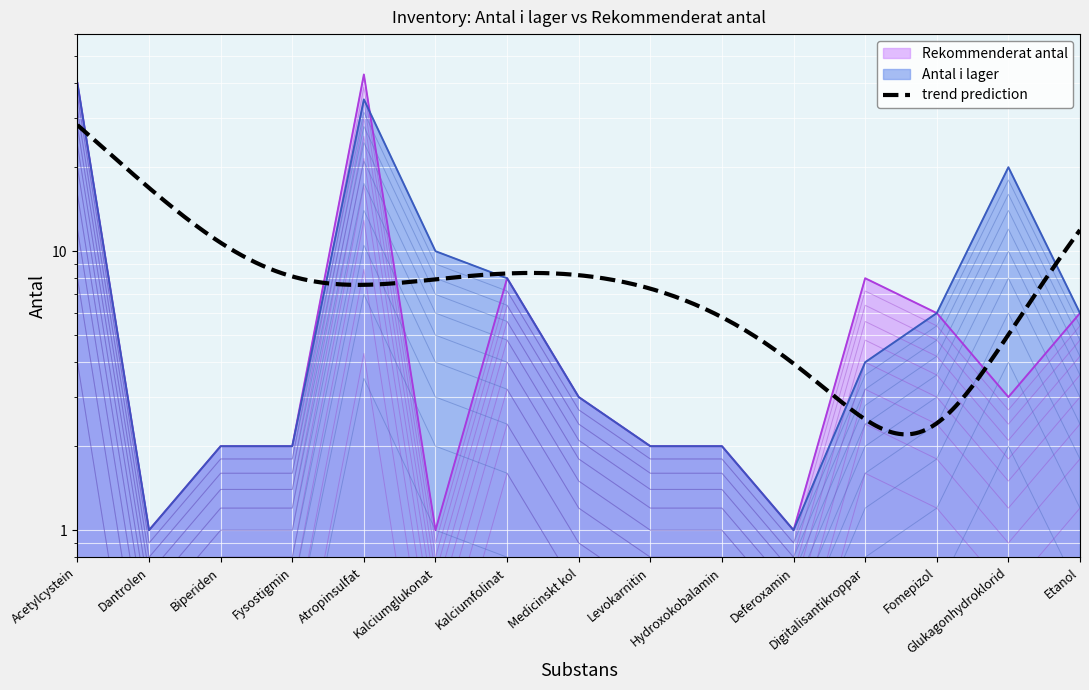

Which series changed the most between Biperiden and Glukagonhydroklorid?

Antal i lager